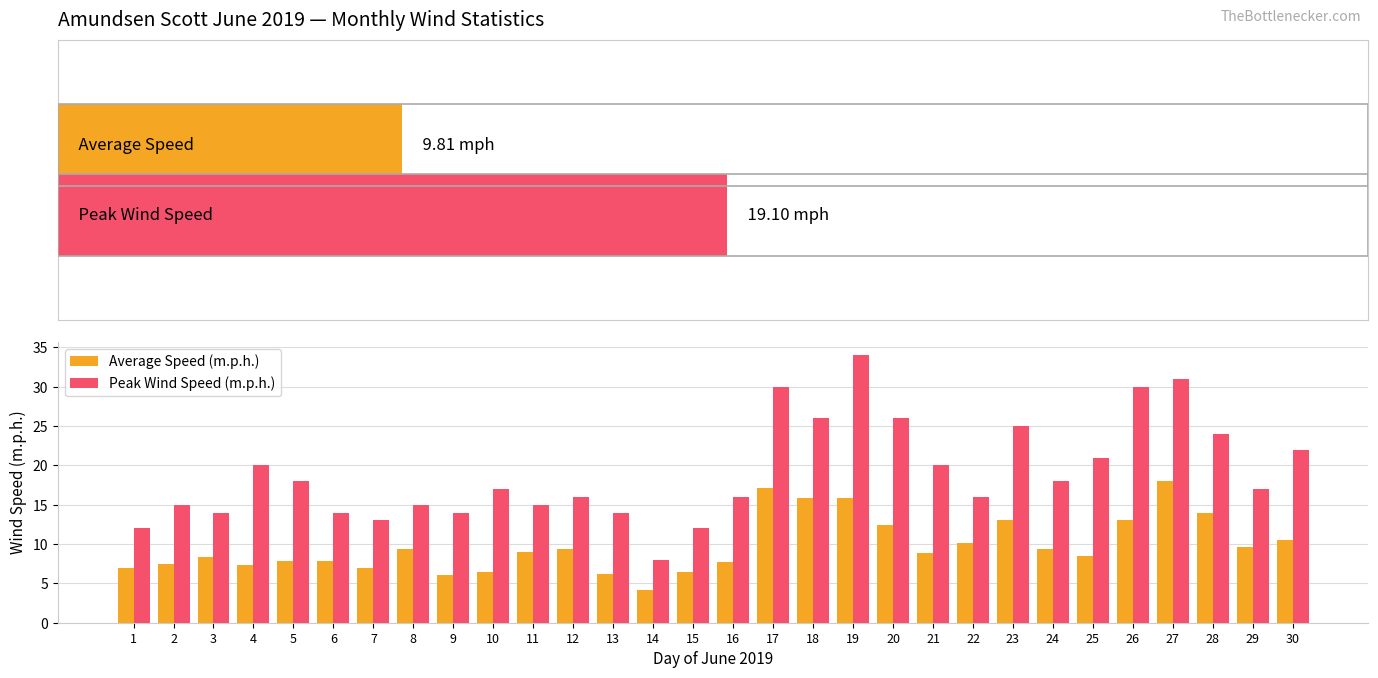

What is the difference between the maximum and minimum values in the Average Speed (m.p.h.) series?

13.8